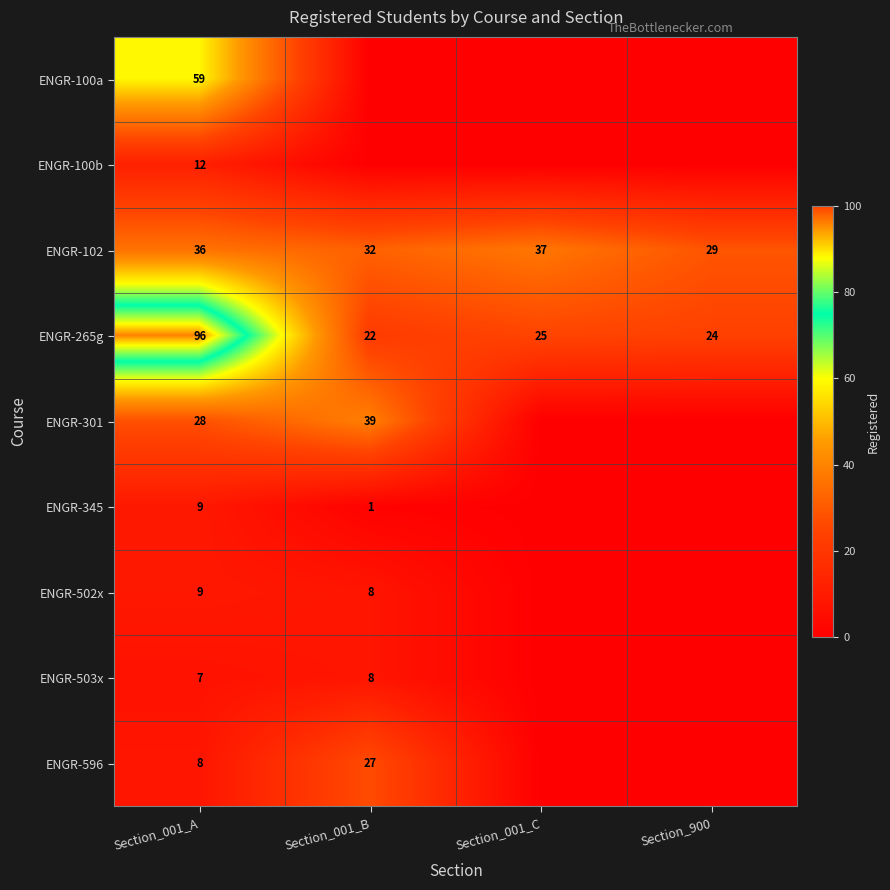

Which label corresponds to the smallest value in the chart?

Section_001_B